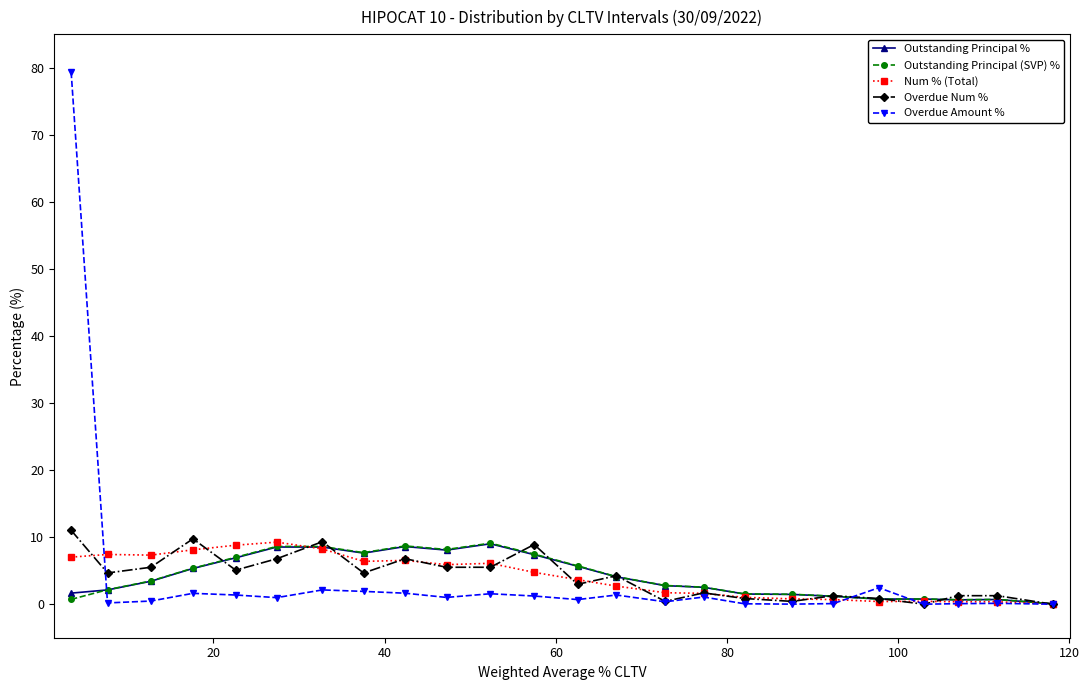

True or false: Overdue Amount % has more than 0 points higher than both neighbors.

True